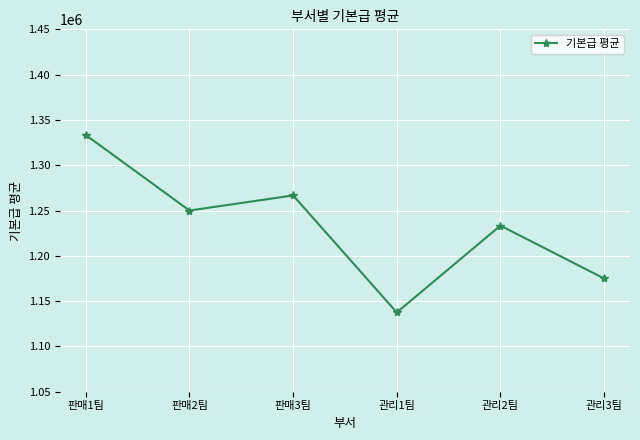

What is the sum of the values at 관리1팀 and 판매1팀?

2470833